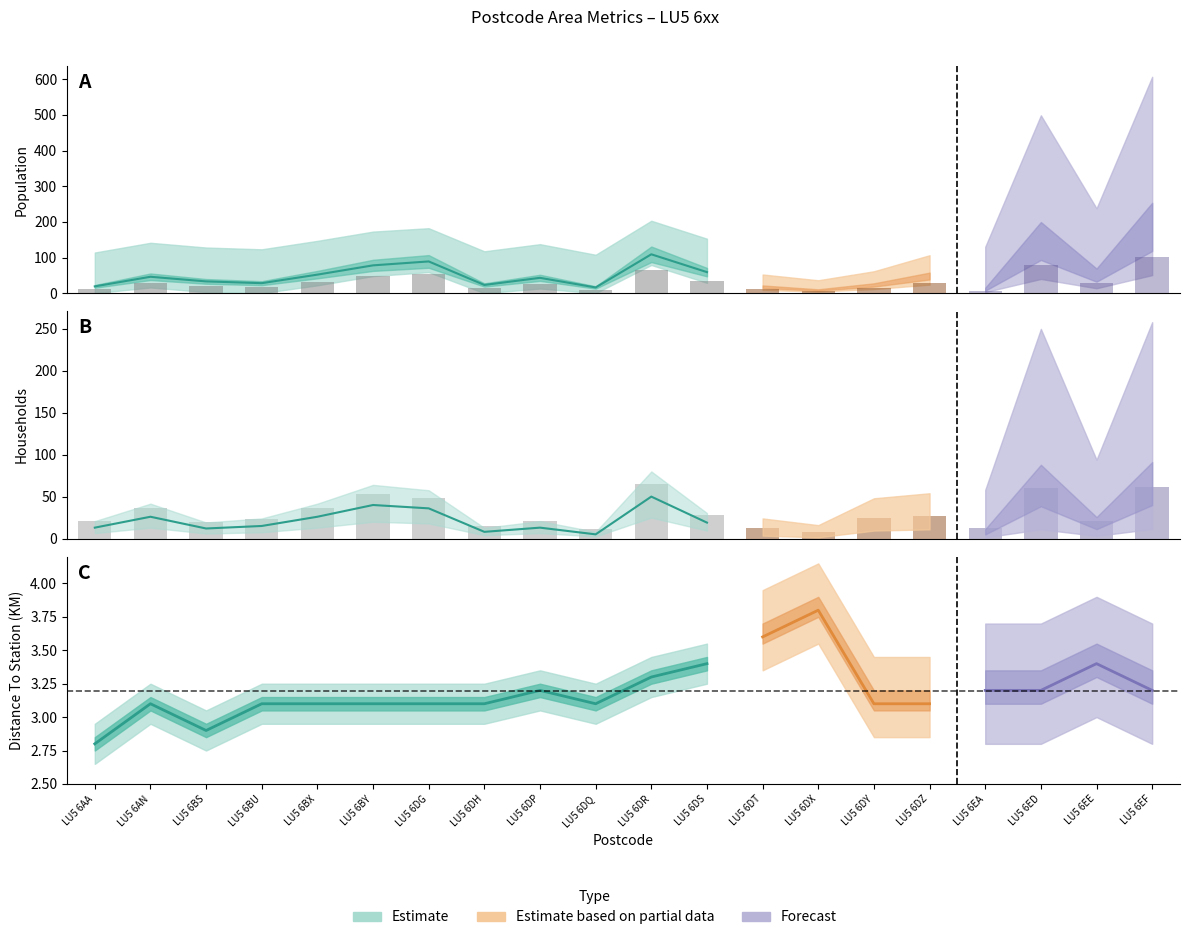

What is the difference between the maximum and minimum values in the Households series?

54.0